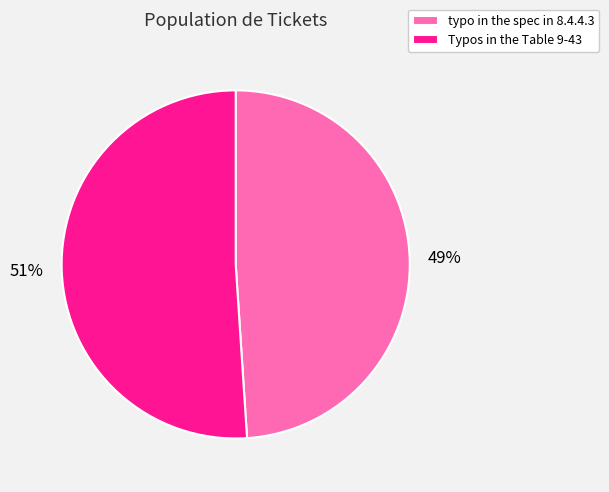

To the nearest percent, what is the difference between the typo in the spec in 8.4.4.3 and Typos in the Table 9-43 slice percentages?

2%